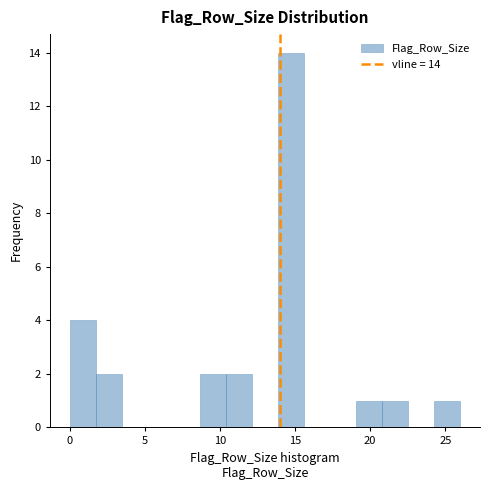

Read against the x-axis, roughly where is the centre of the tallest bar?

14.5